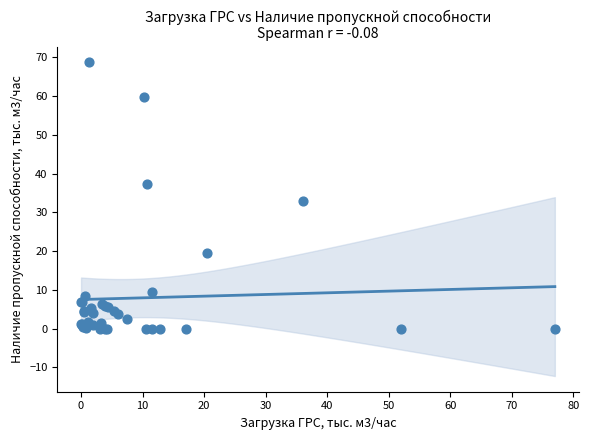

What Y value in the scatter plot is closest to 34?

33.0